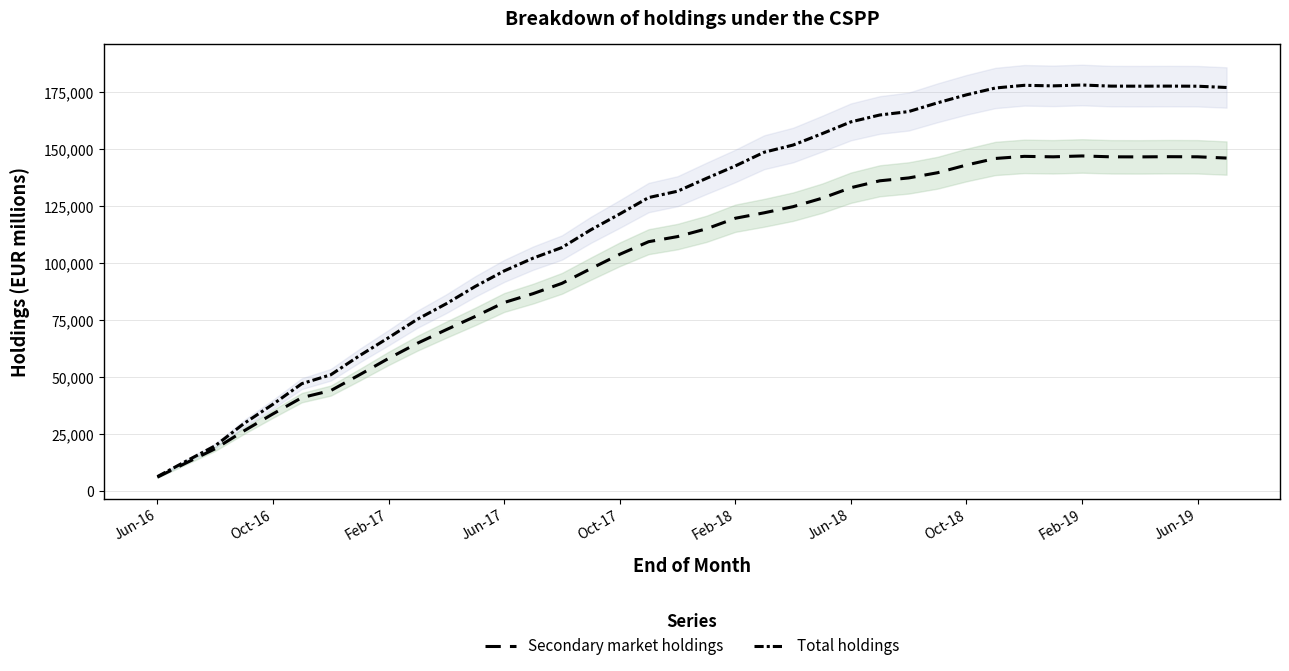

What is the difference between the Total holdings values at 34 and 35?

36